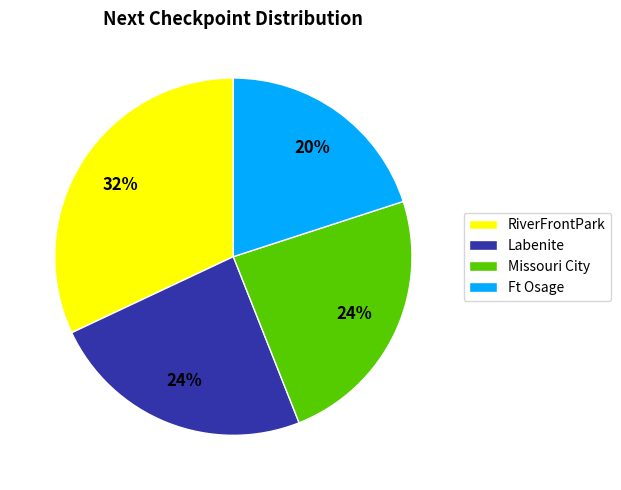

How many slices are in this pie chart?

4